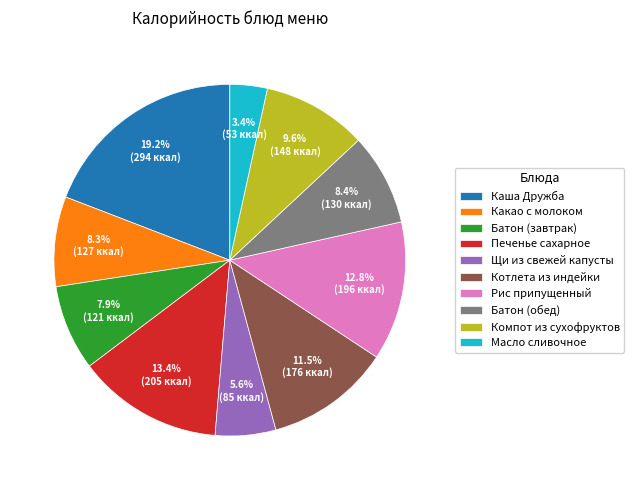

The Масло сливочное slice represents 10% of the pie. True or false?

False